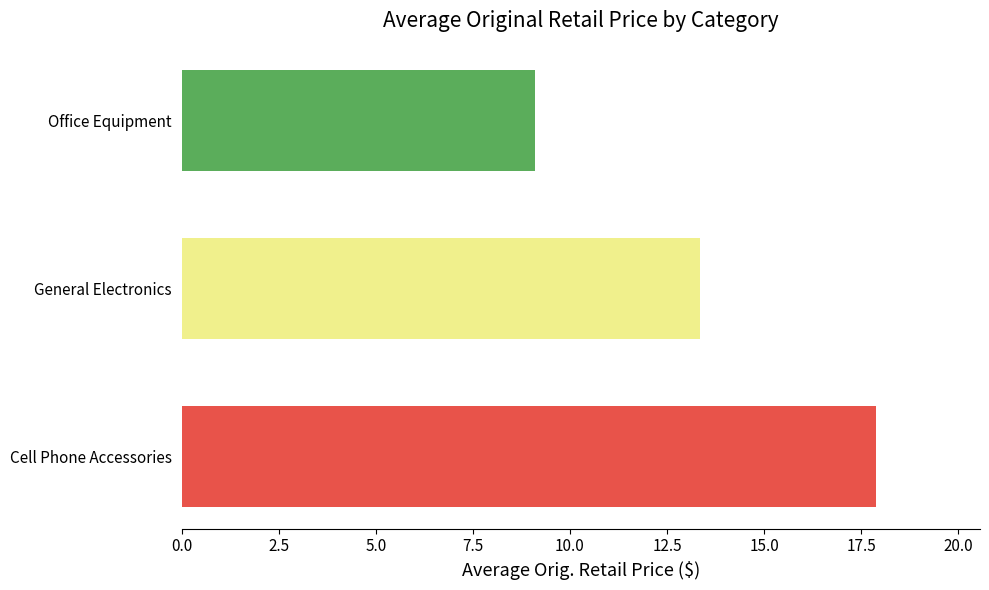

What is the difference between the maximum and minimum values?

8.8